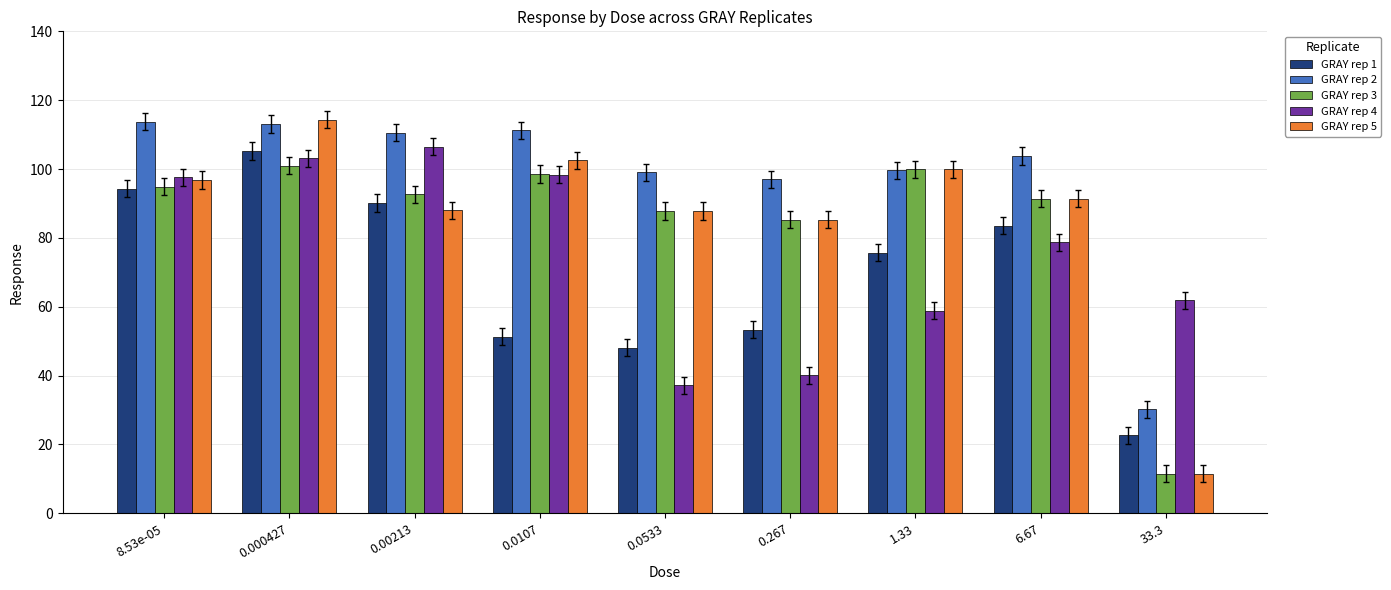

At how many categories does at least one series exceed 94?

8